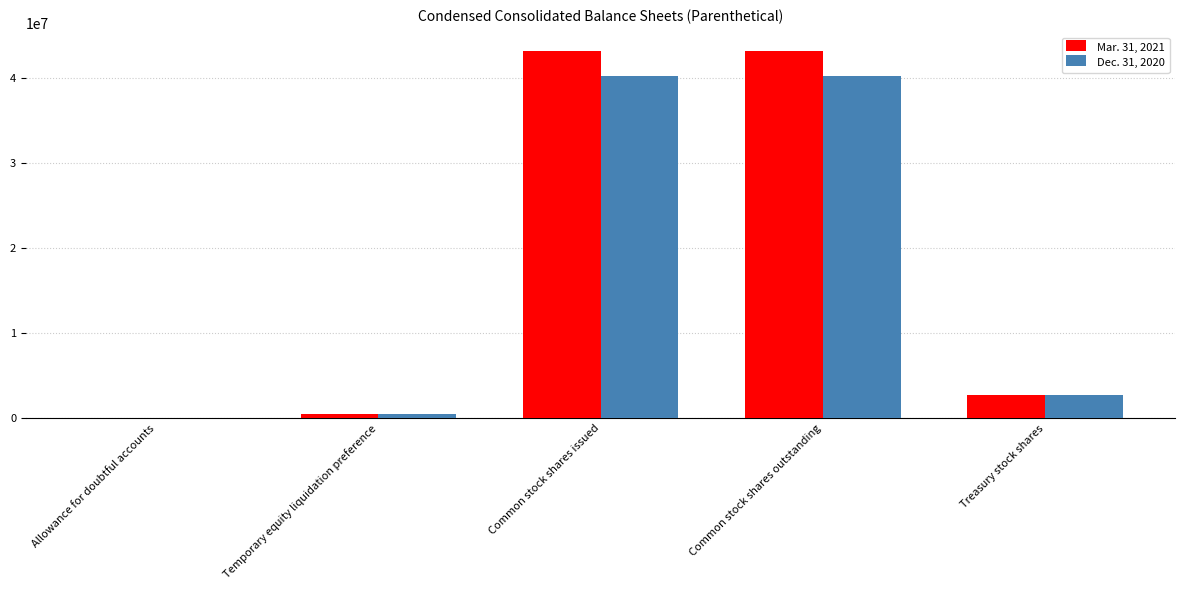

What is the total value across all series at Common stock shares outstanding?

83494506